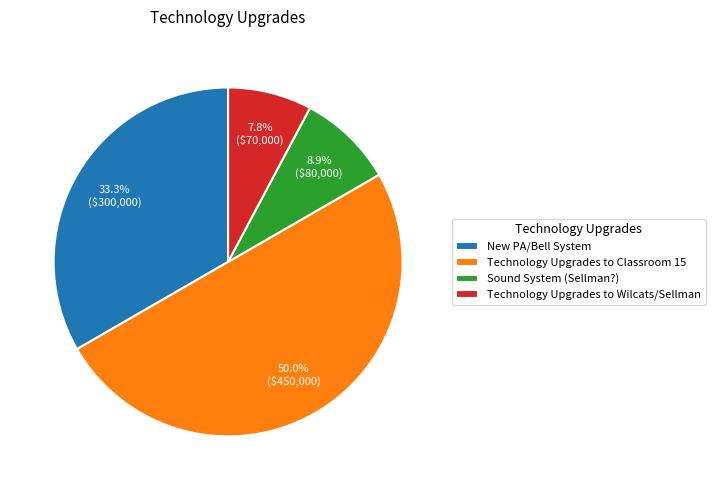

The Technology Upgrades to Classroom 15 slice represents 59% of the pie. True or false?

False